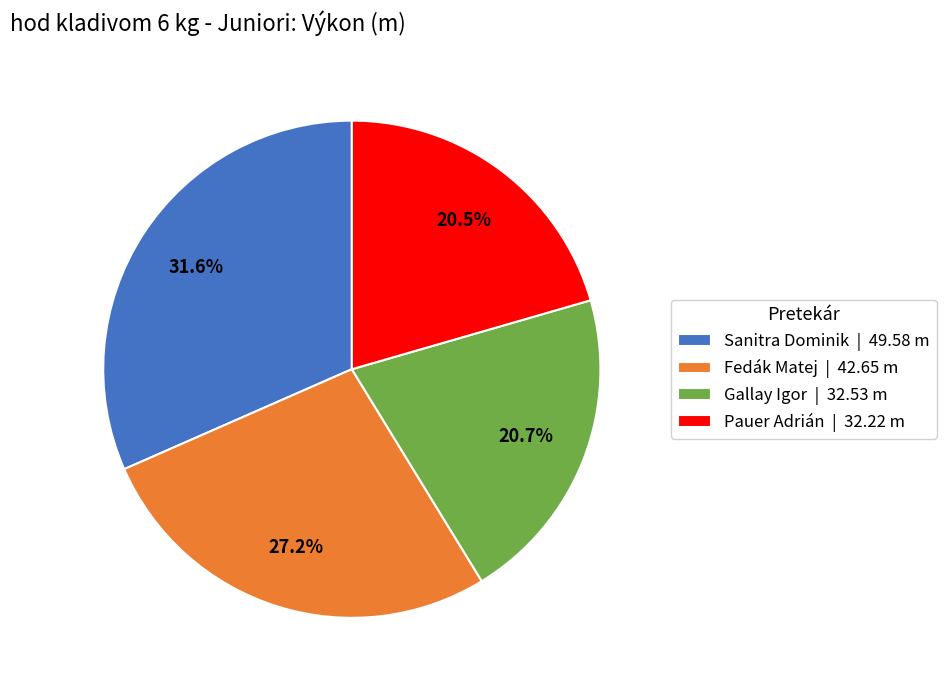

To the nearest percent, what percentage of the pie is Sanitra Dominik?

32%